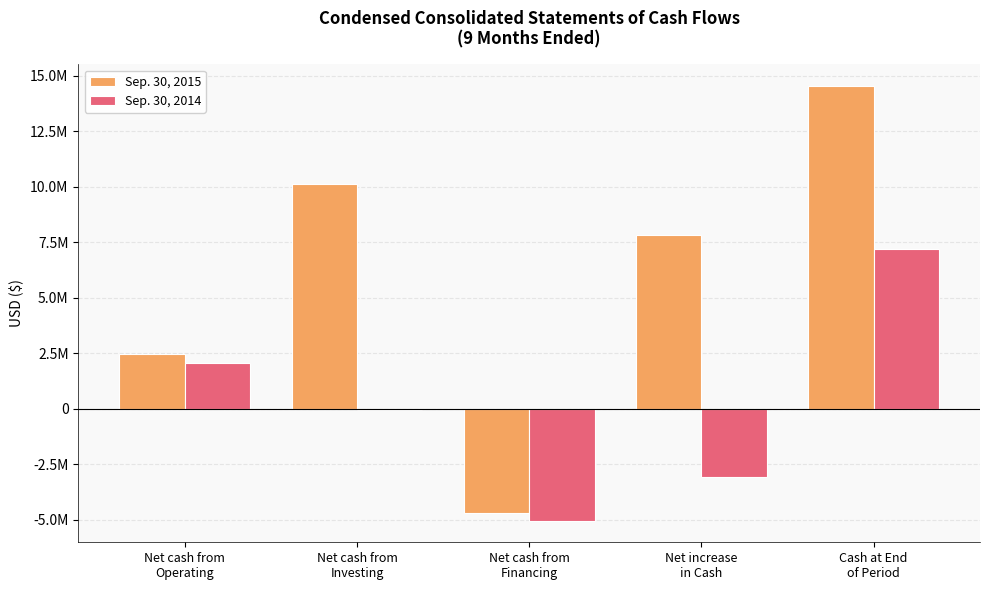

Does the chart contain stacked bars?

No